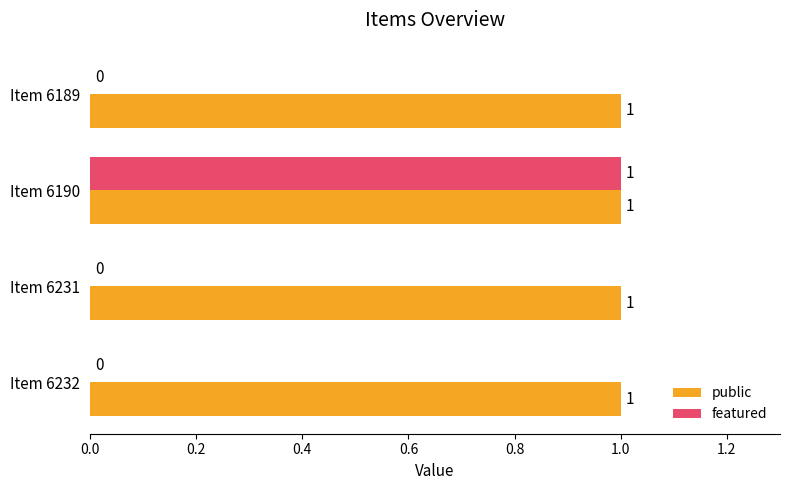

The value of featured at Item 6232 is -1. True or false?

False